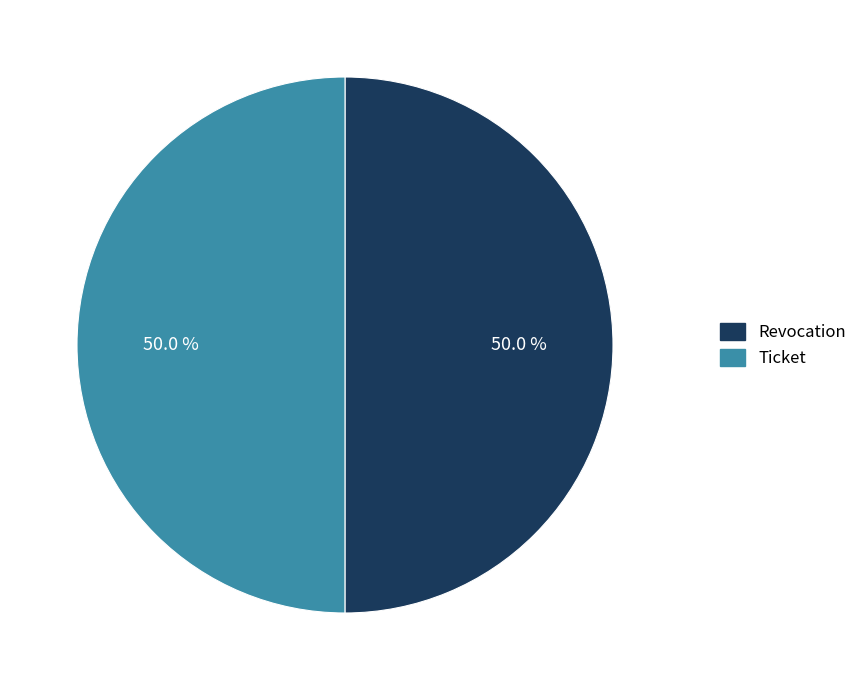

Is it true that Ticket is 56% of the pie?

False